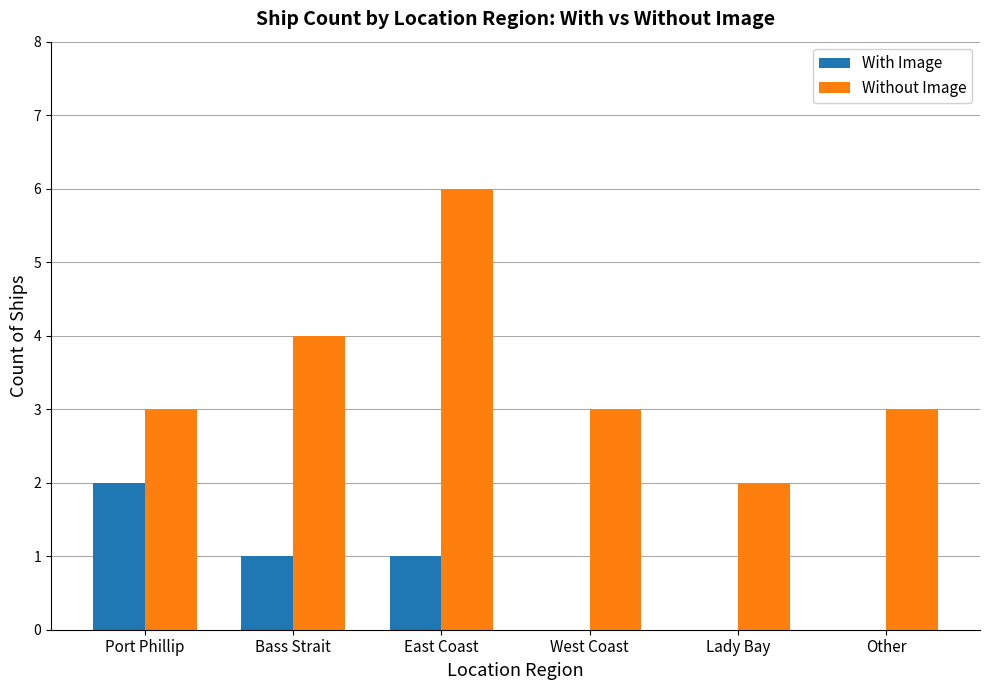

Reading left to right, transcribe all the data shown in this chart.

With Image: Port Phillip=2	Bass Strait=1	East Coast=1	West Coast=0	Lady Bay=0	Other=0
Without Image: Port Phillip=3	Bass Strait=4	East Coast=6	West Coast=3	Lady Bay=2	Other=3